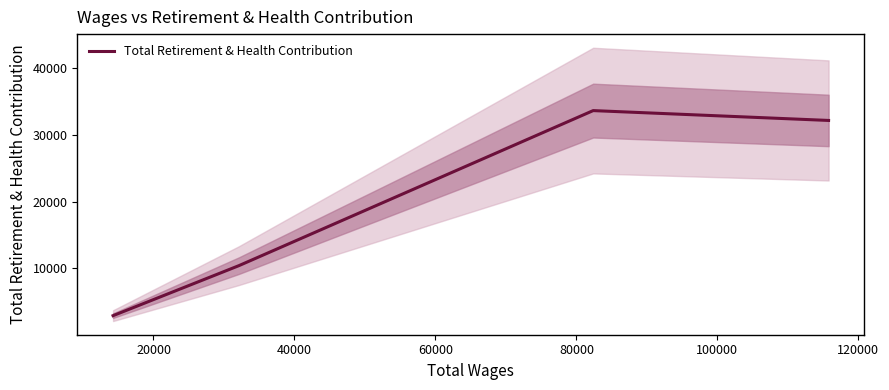

How many lines are shown in the chart?

1